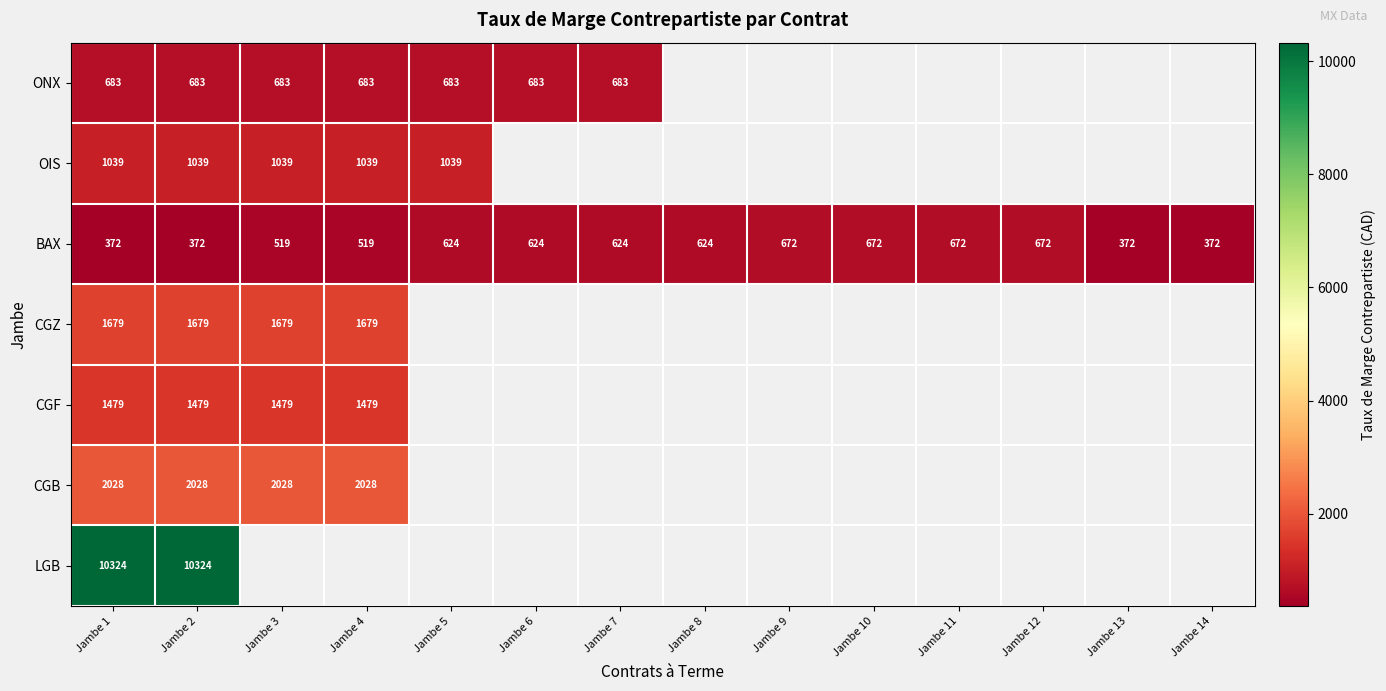

What is the total value across all series at Jambe 1?

17604